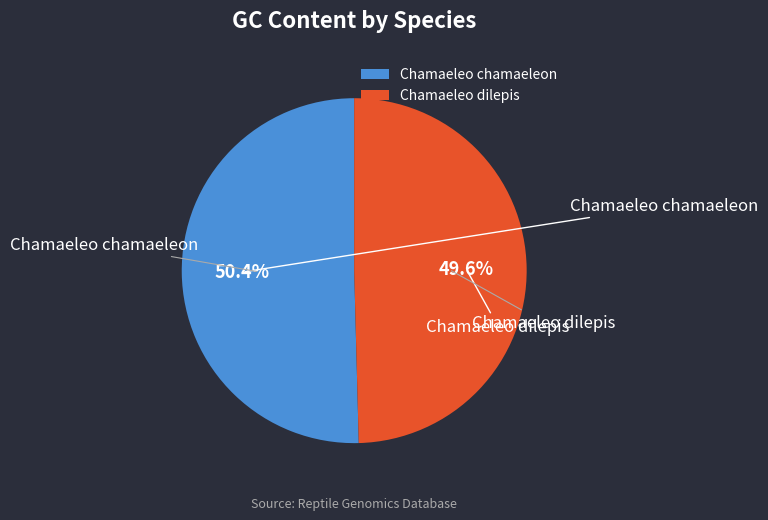

What percentage is the Chamaeleo dilepis slice, to the nearest percent?

50%